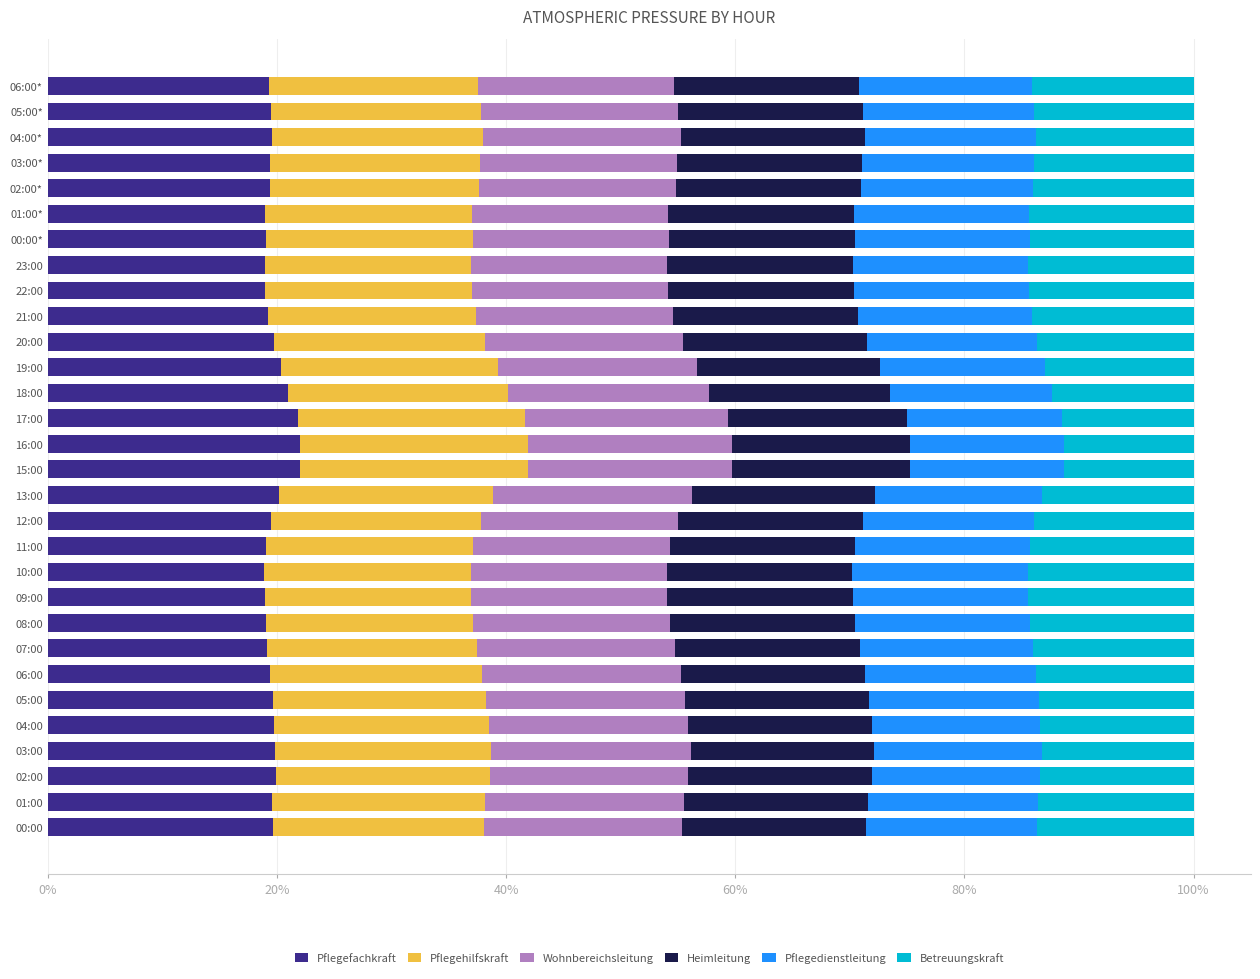

True or false: Pflegefachkraft has a value of 18.9 at 01:00*.

True